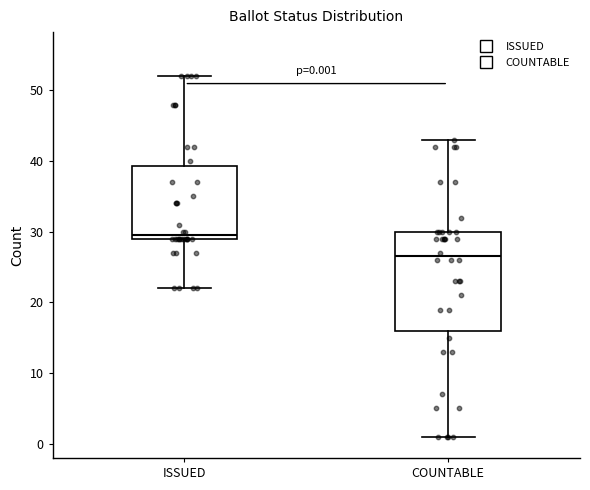

Which box's median line is the highest?

ISSUED